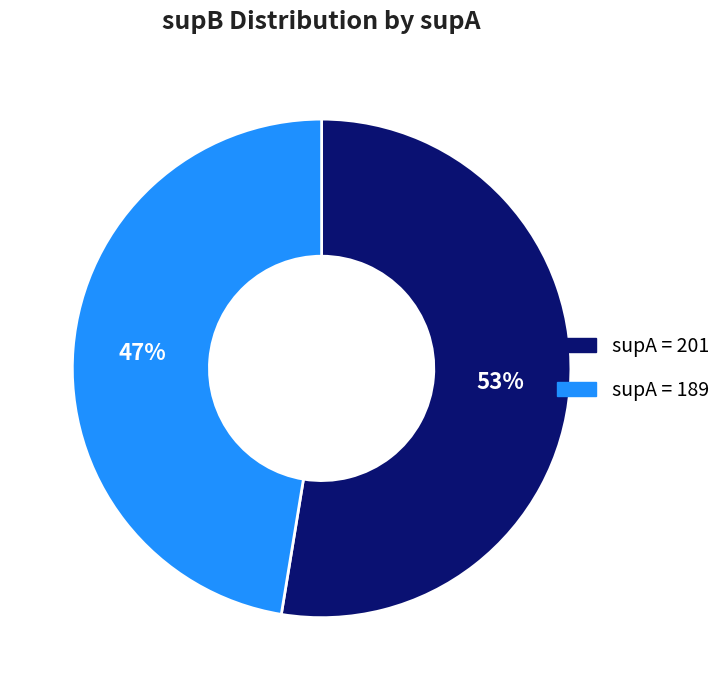

Between supA = 189 and supA = 201, which is larger?

supA = 201